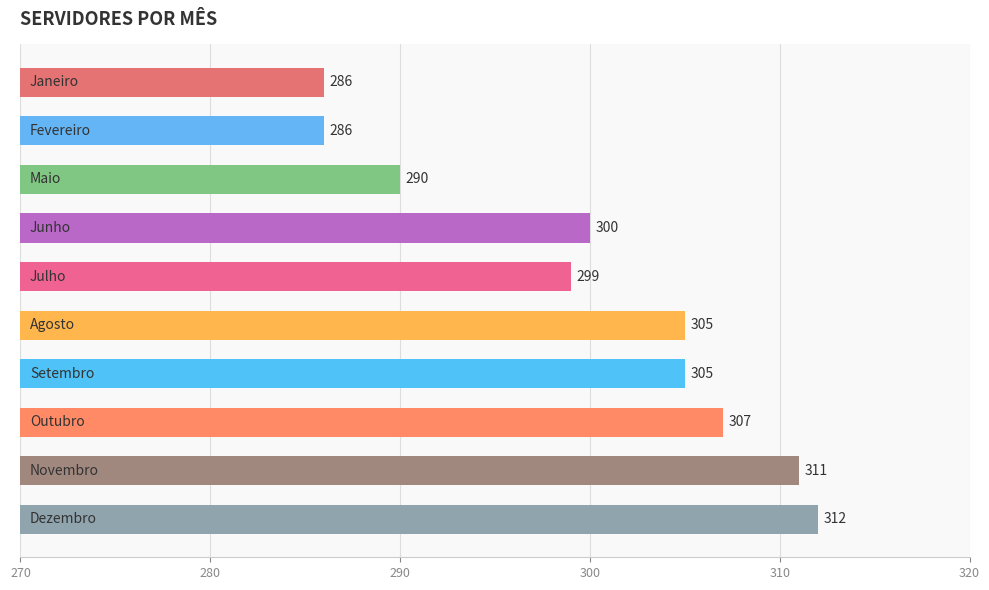

How many series are shown in this chart?

1